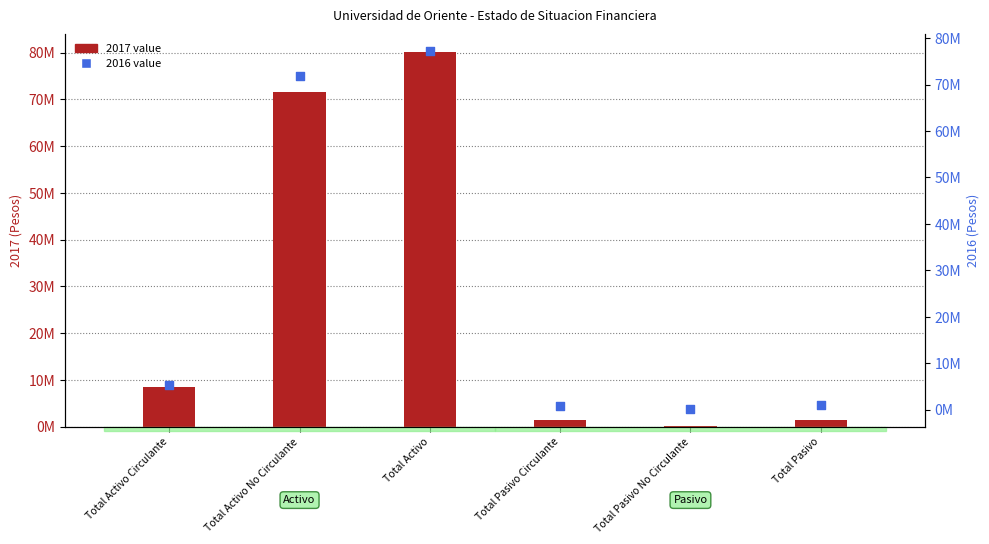

Which series reaches the minimum Y coordinate?

2017